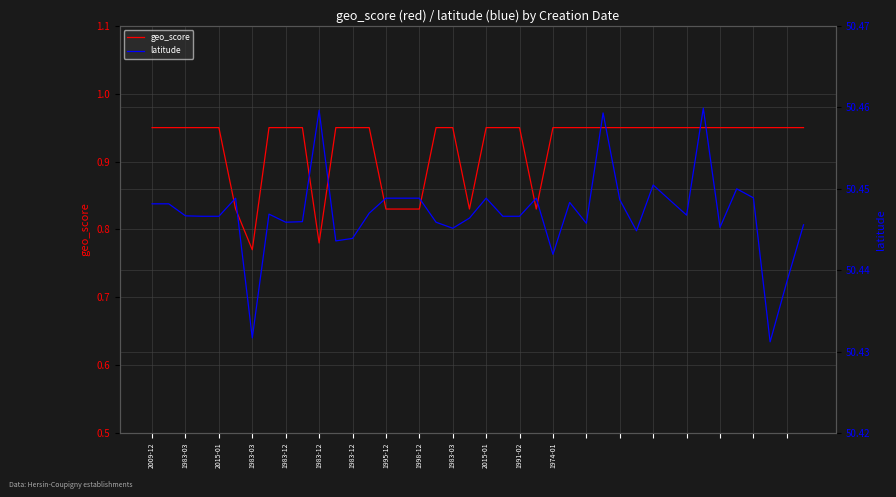

What is the value of the latitude point at the 32nd from the left?

50.4